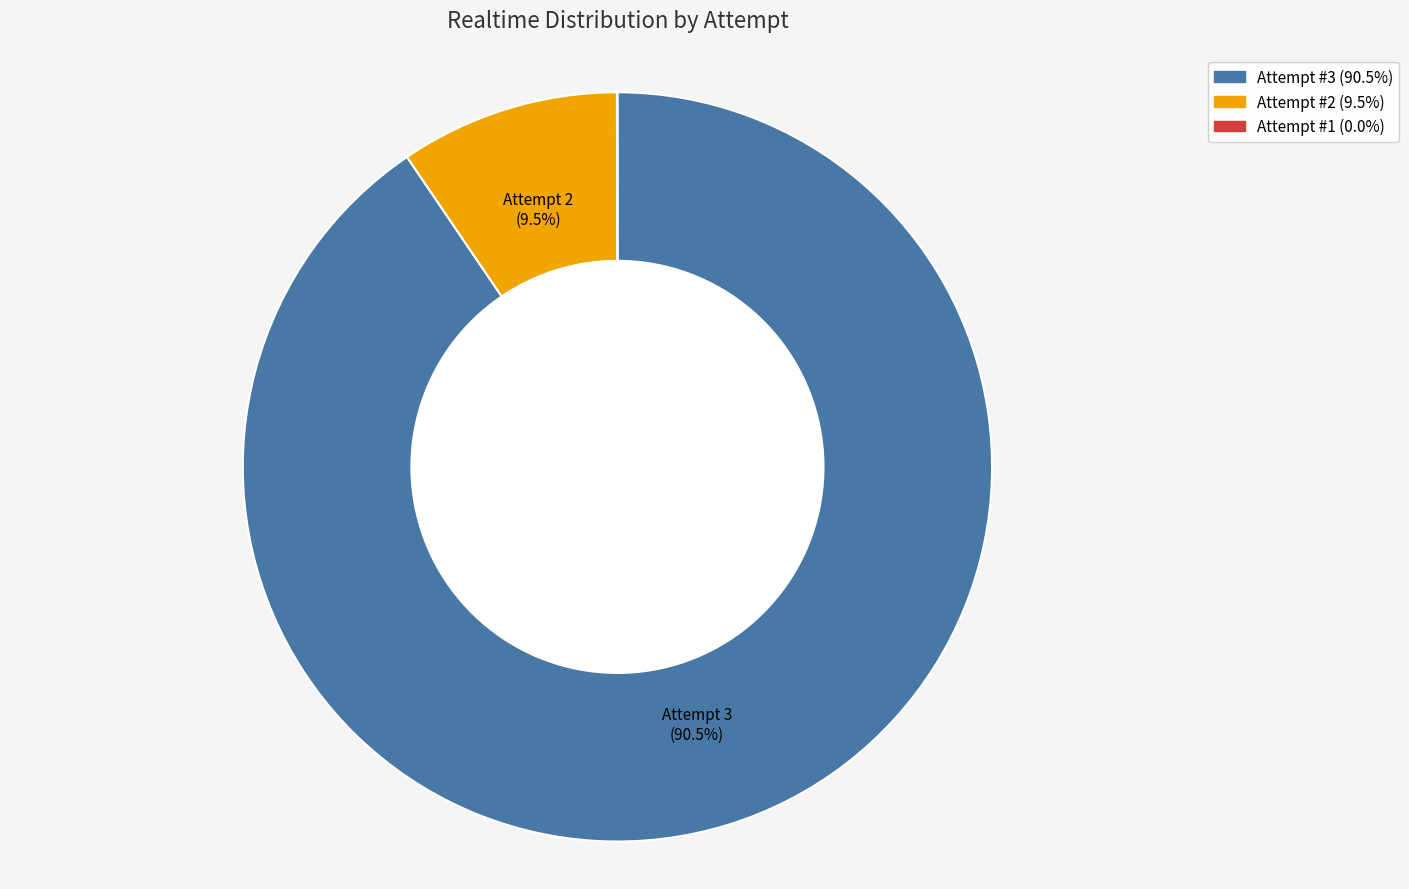

Does any single category account for the majority?

Yes